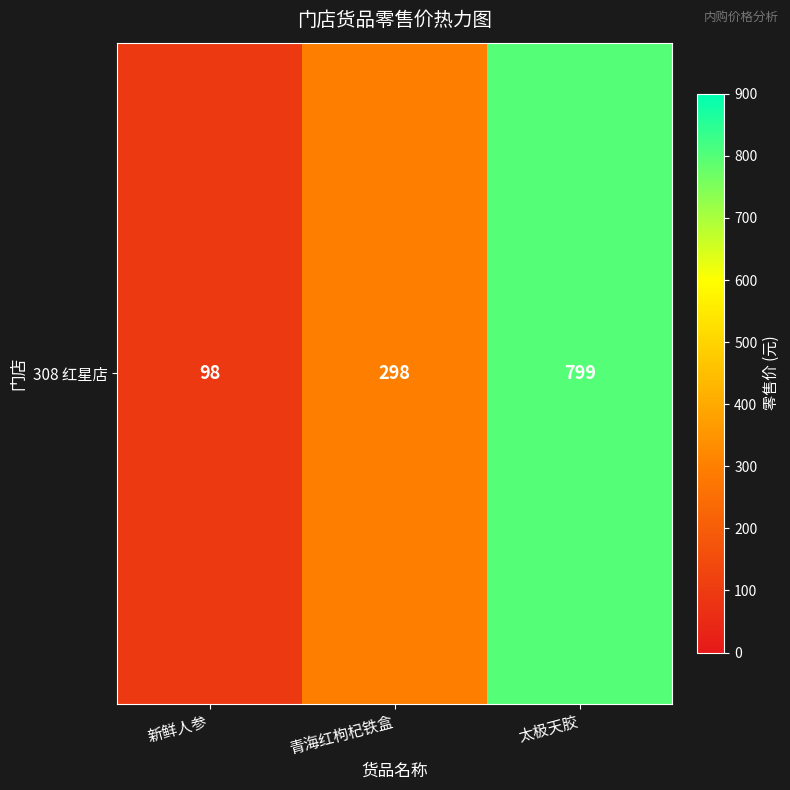

What is the average value?

398